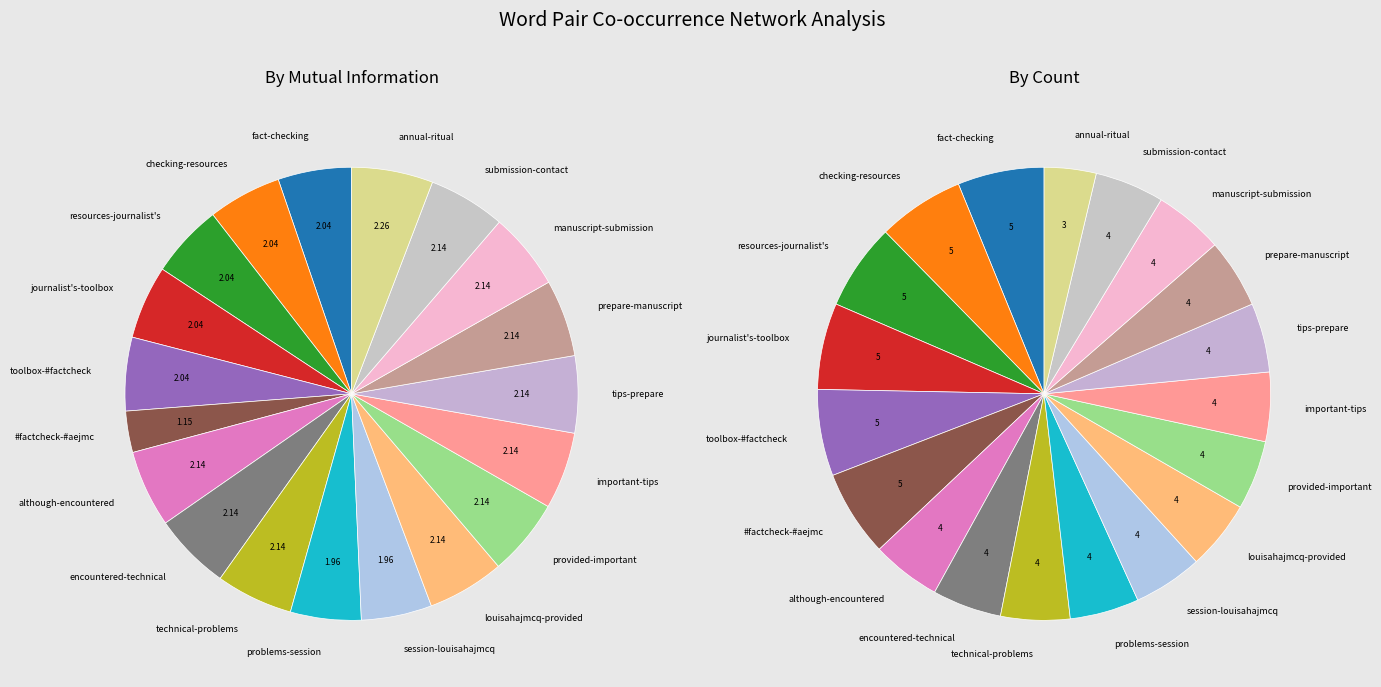

To the nearest percent, what portion does manuscript-submission represent?

5%